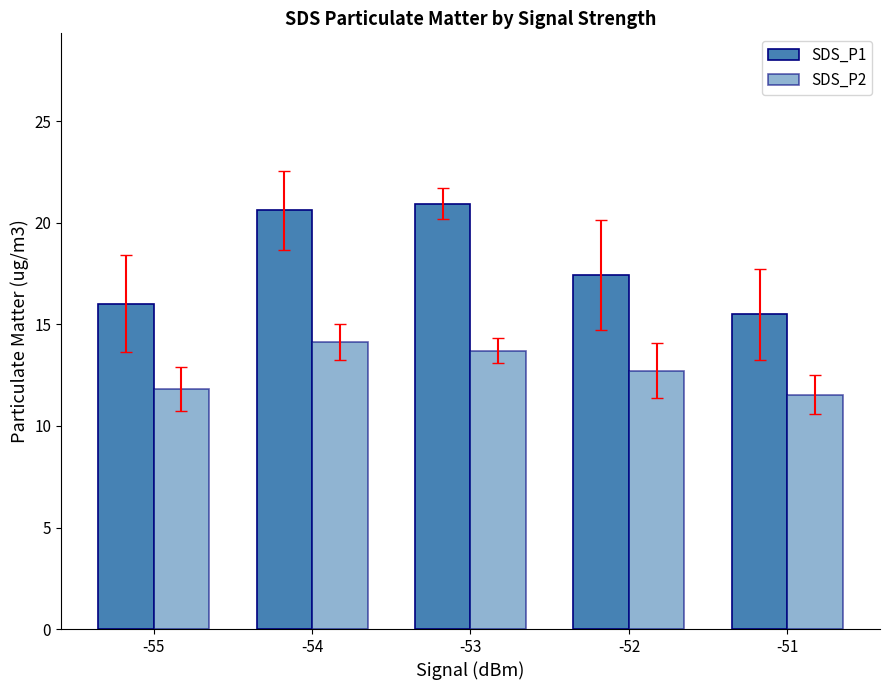

Which series has the largest total across all categories?

SDS_P1